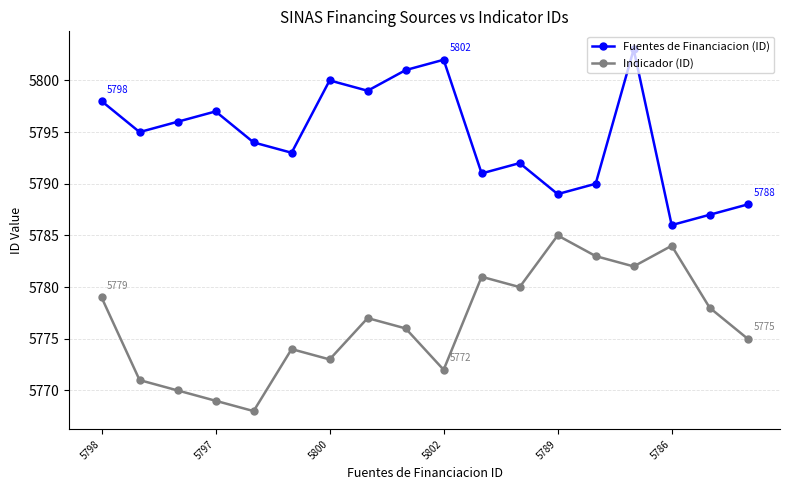

True or false: Indicador (ID) has more than 0 interior local peaks.

True